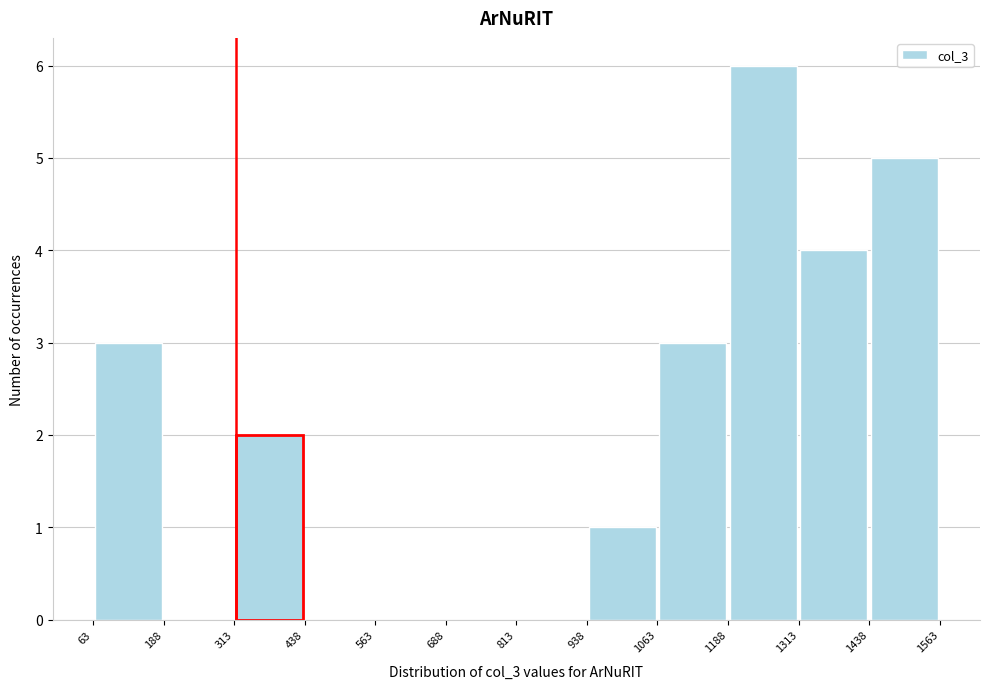

What is the height of the bar covering 1438 to 1563 on the x-axis? The values are not printed on the chart, so give them approximately, as read against the axis.

5